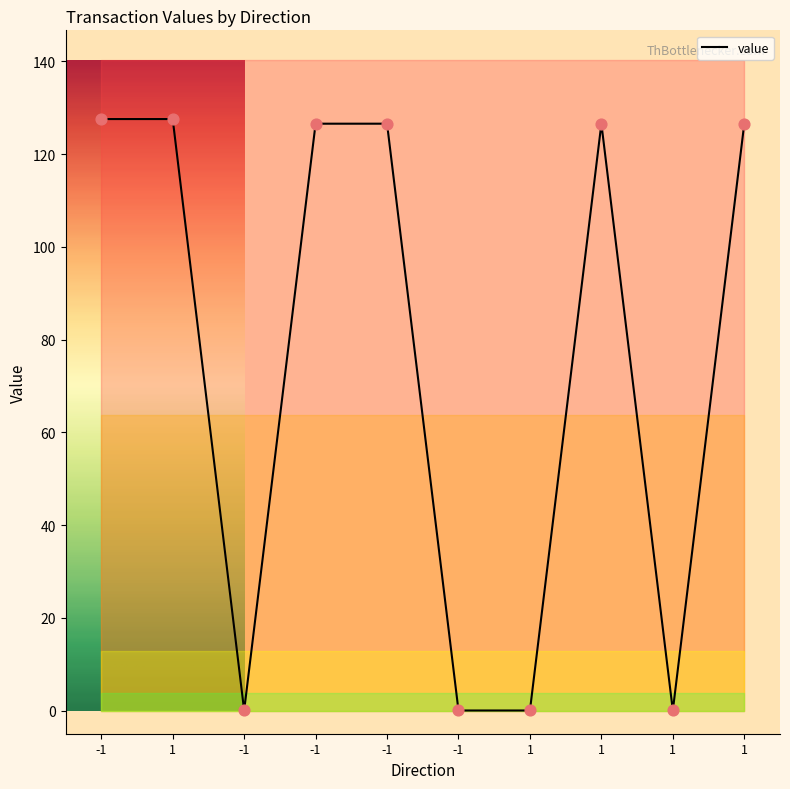

What is the change in value from -1 to 1?

-126.5